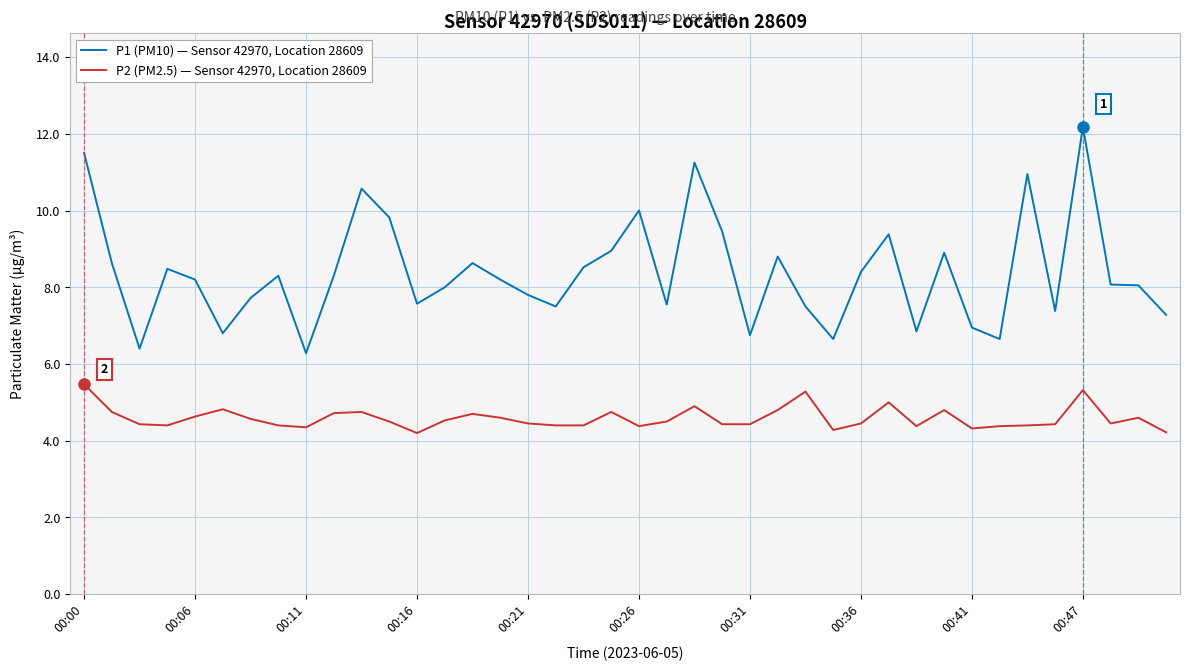

Rank the series by their maximum value, from lowest to highest.

P2 (PM2.5) — Sensor 42970, Location 28609, P1 (PM10) — Sensor 42970, Location 28609